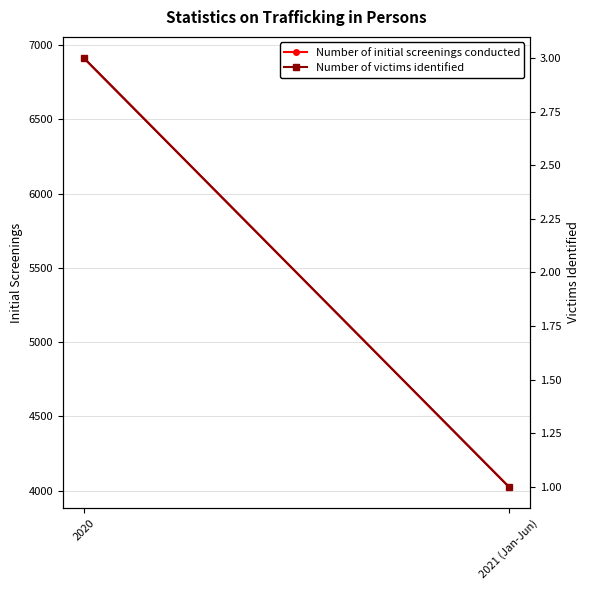

The value of Number of initial screenings conducted at 2020 is 6912. True or false?

True